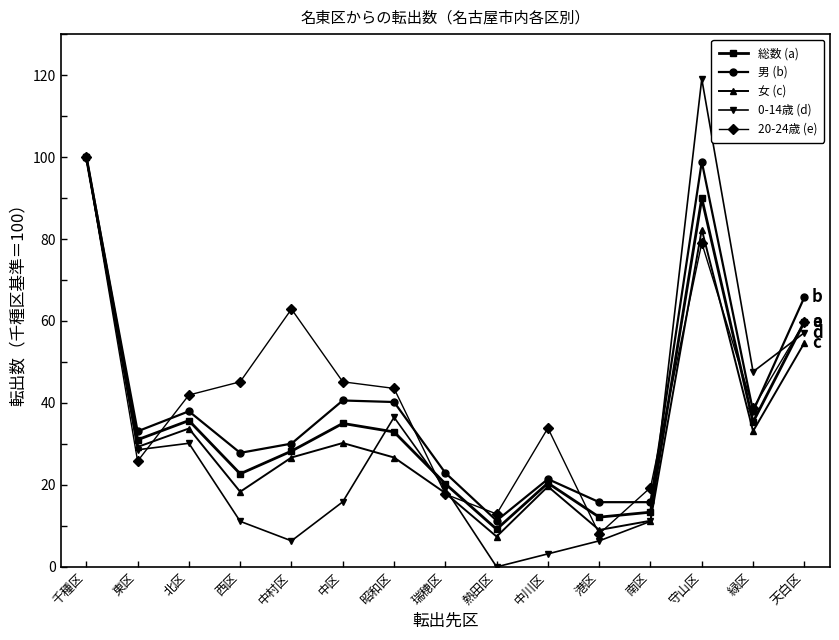

Where is the first local maximum for 20-24歳 (e)?

中村区